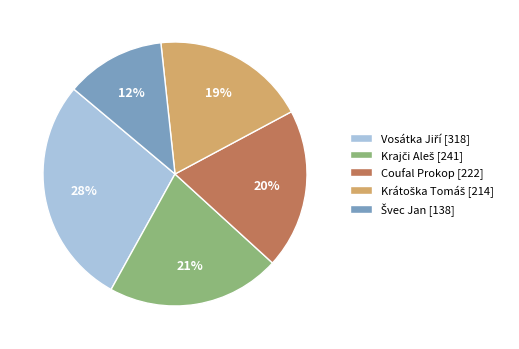

Is there a majority slice in this chart?

No